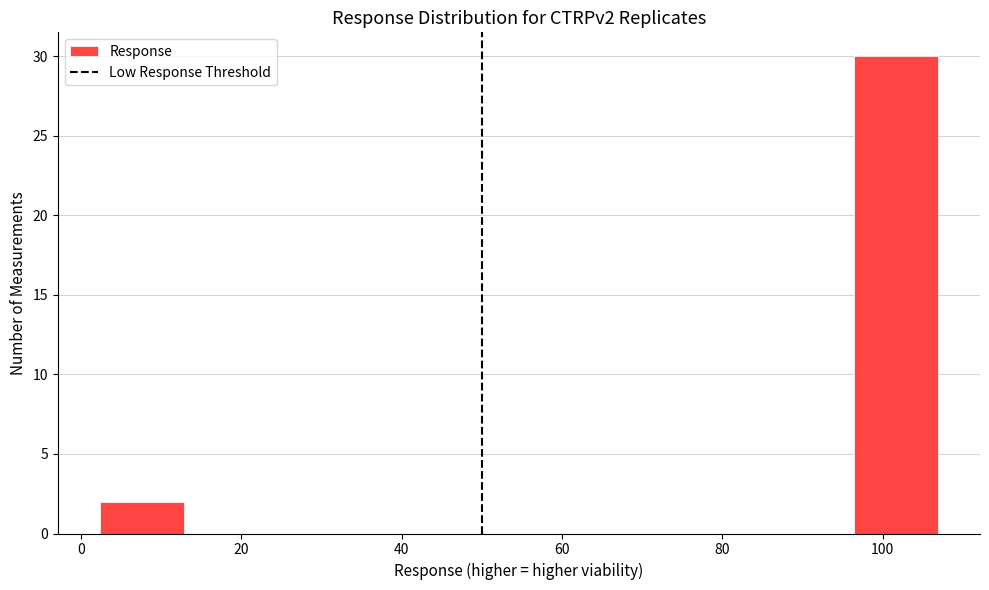

Reading left to right, list every bar in this chart as the range it spans on the x-axis followed by its height. Neither the bar edges nor the heights are printed on the chart, so give them approximately, as read against the axes.

2 to 12: 2
12 to 24: 0
24 to 34: 0
34 to 44: 0
44 to 54: 0
54 to 66: 0
66 to 76: 0
76 to 86: 0
86 to 96: 0
96 to 106: 30